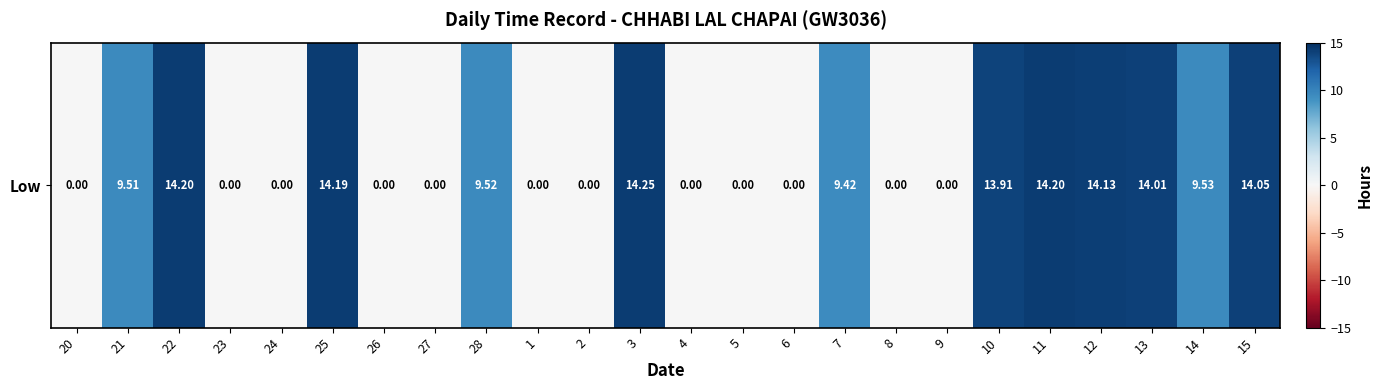

Which category has the highest value across all series?

3